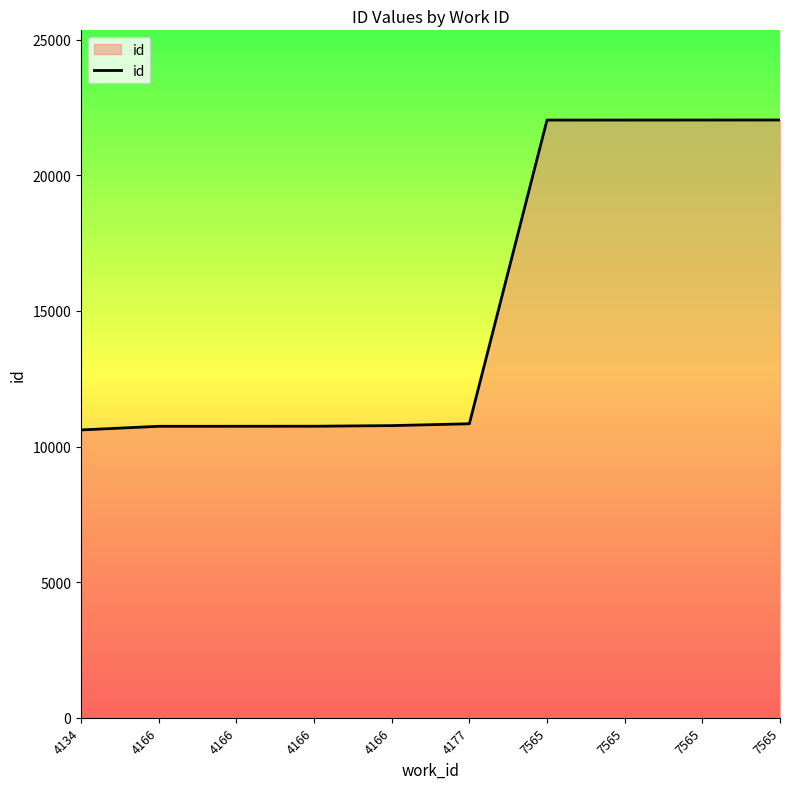

What is the sum of the values at 7565 and 7565?

44074